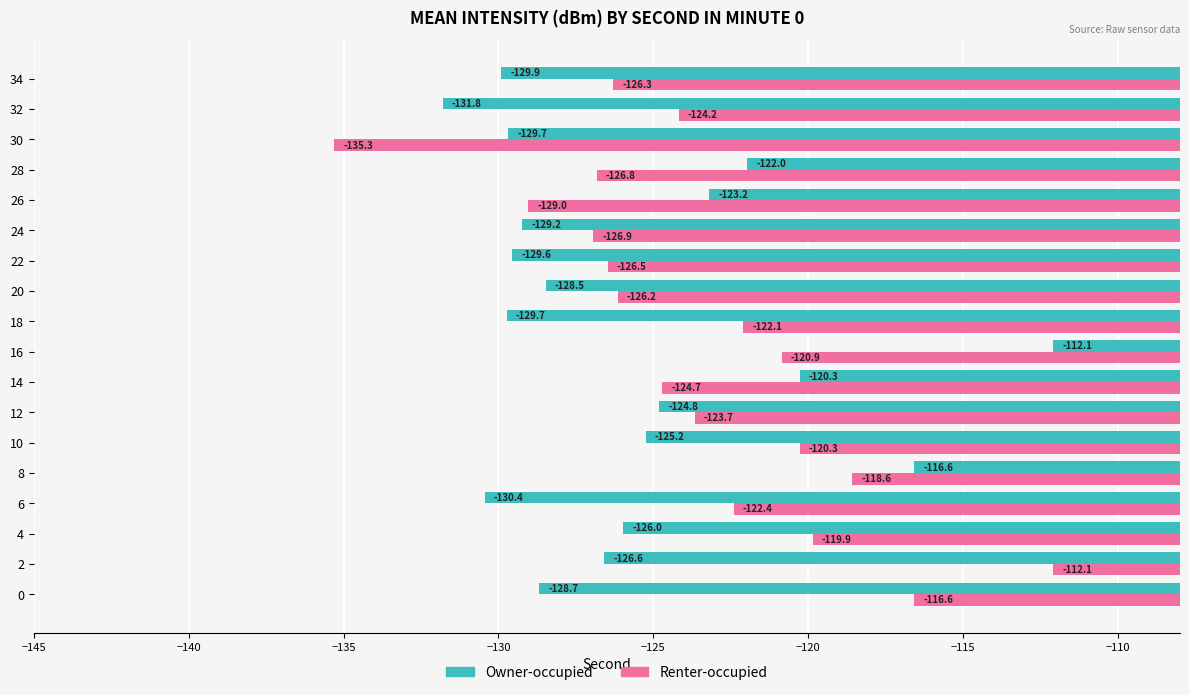

How many data points does each series have?

18